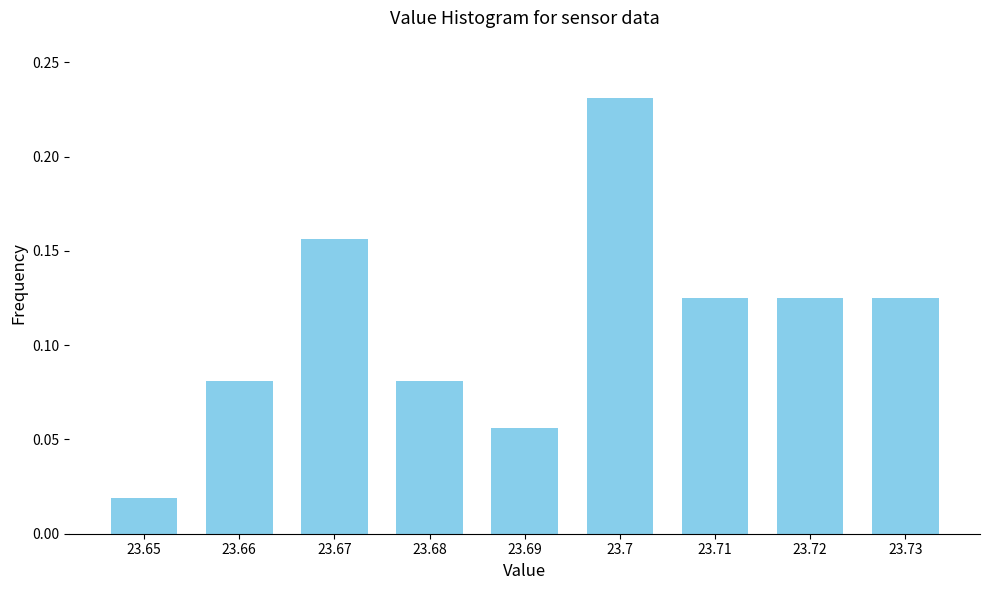

Where is the data nearest to the value 0?

23.65